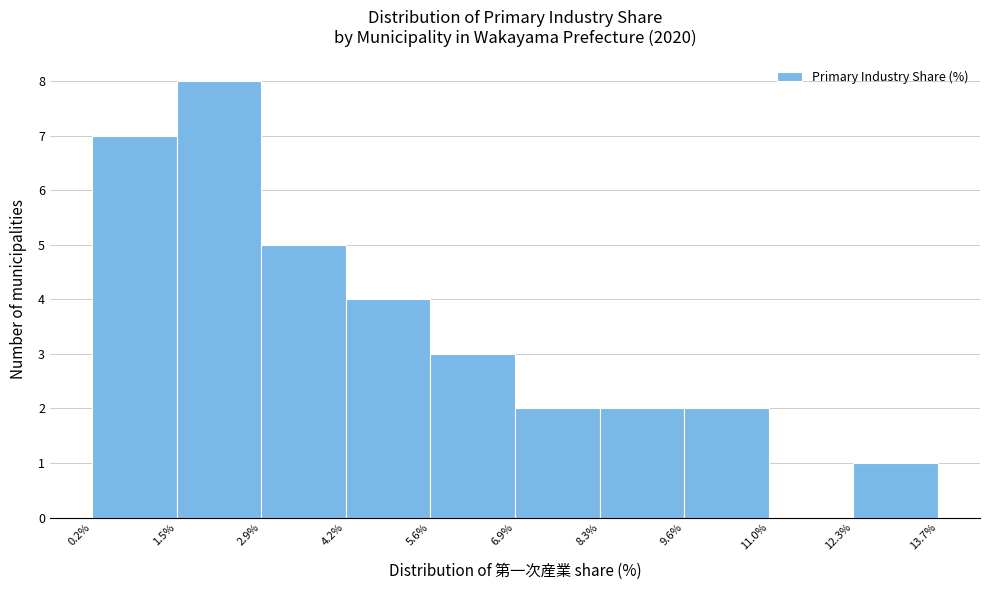

Which range on the x-axis has the tallest bar?

1.5% to 2.9%